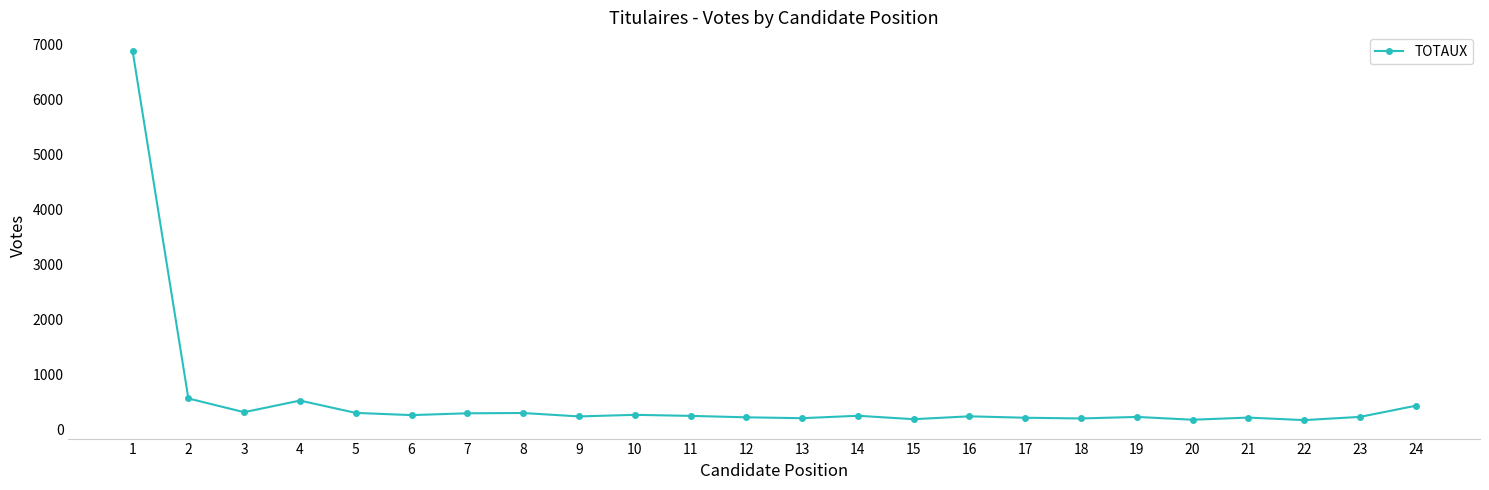

What is the value of the 17th point from the left?

220